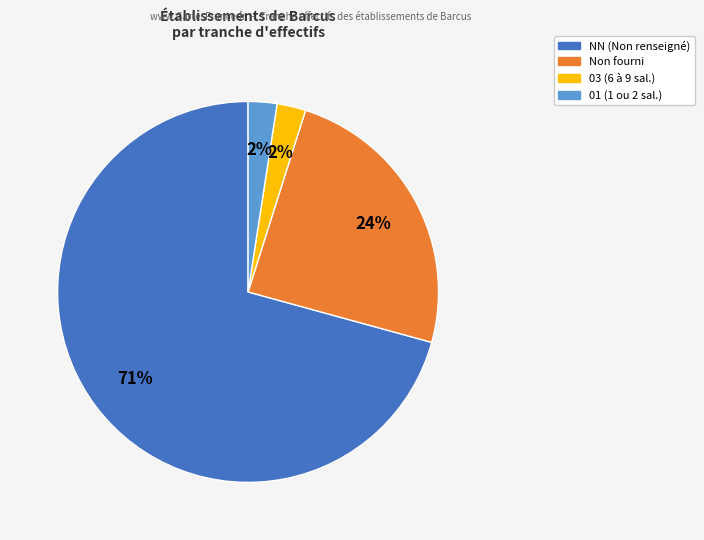

Count the number of slices in the pie.

4